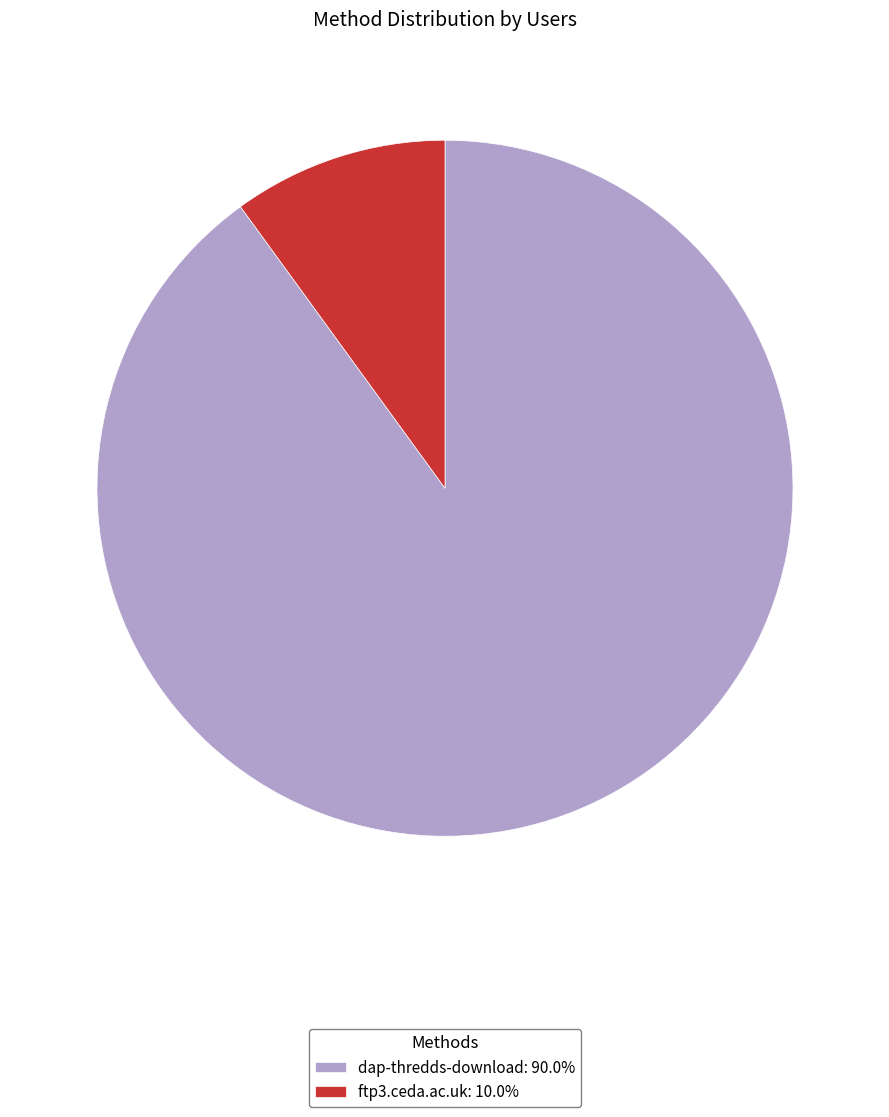

What is the majority slice?

dap-thredds-download